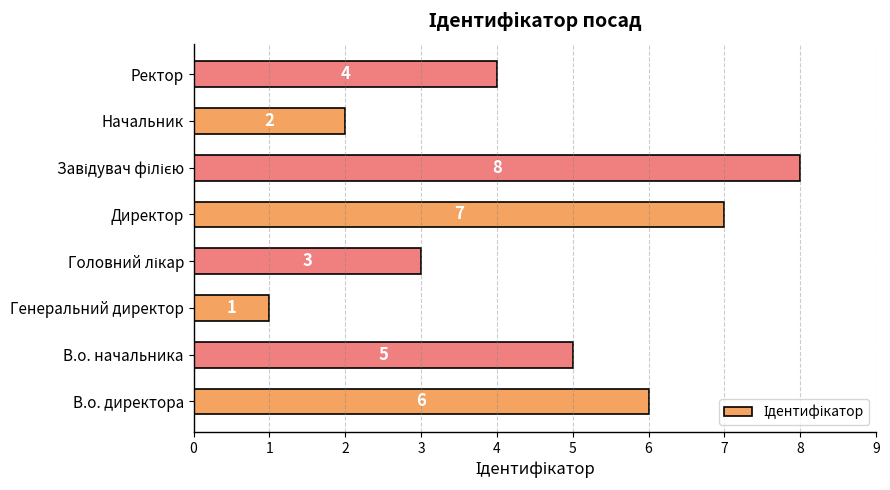

How many categories are shown in the chart?

8